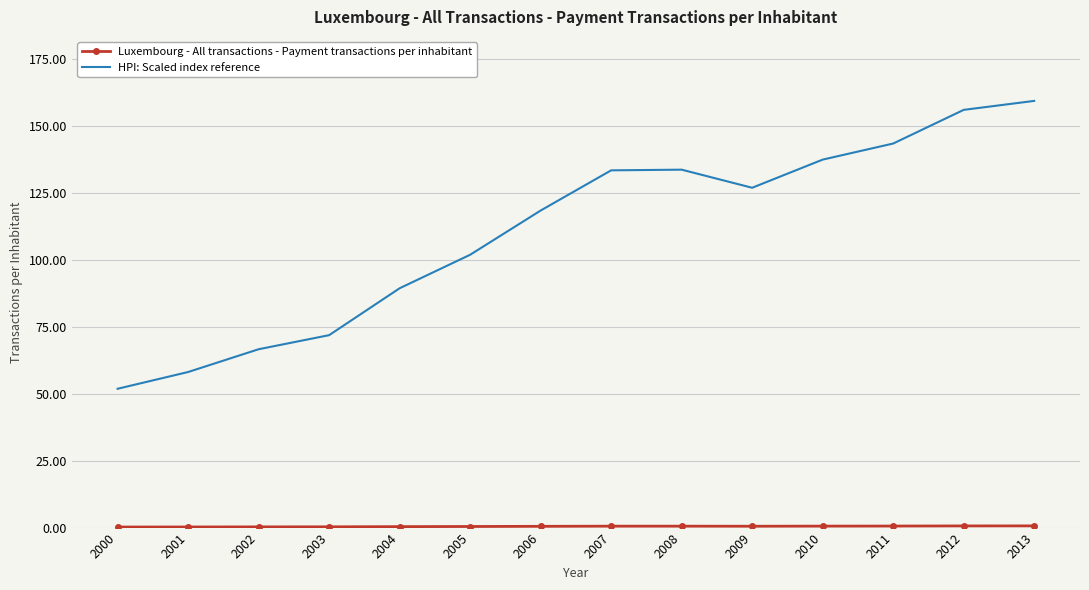

Which category has the highest value in the HPI: Scaled index reference series?

2013